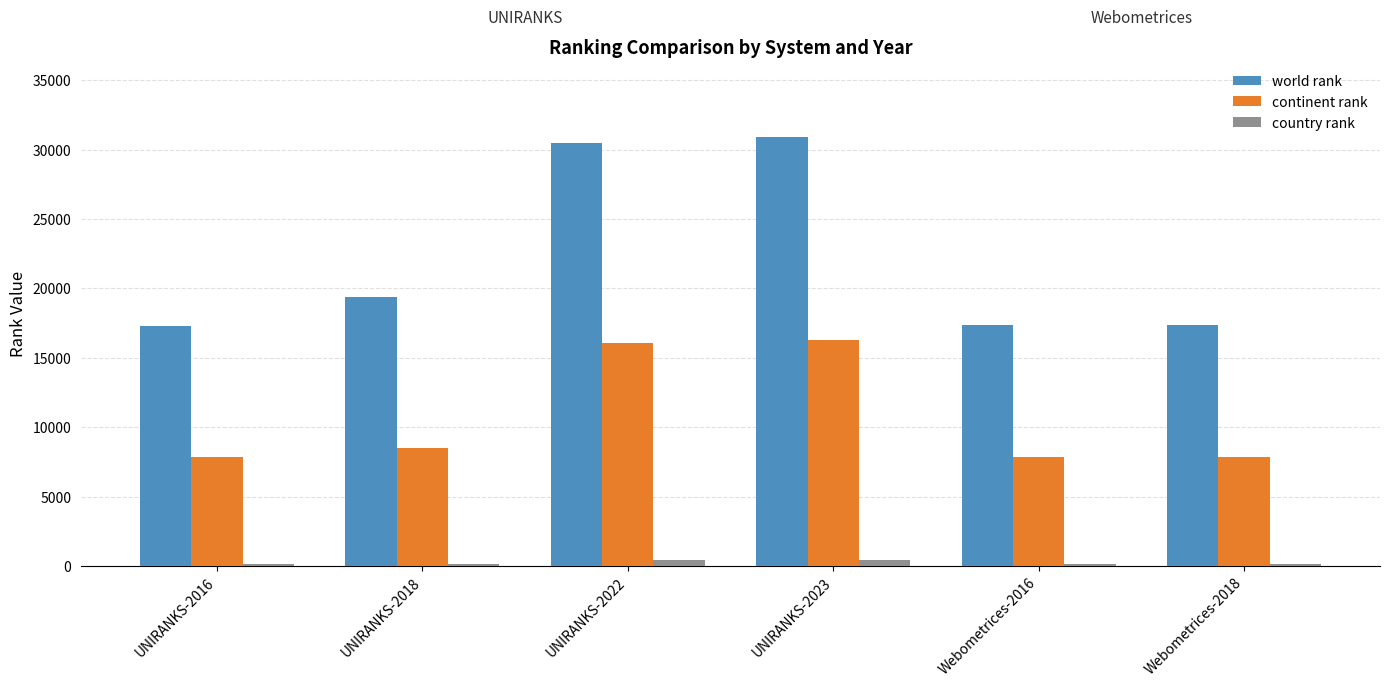

Rank the series by their average value, from lowest to highest.

country rank, continent rank, world rank